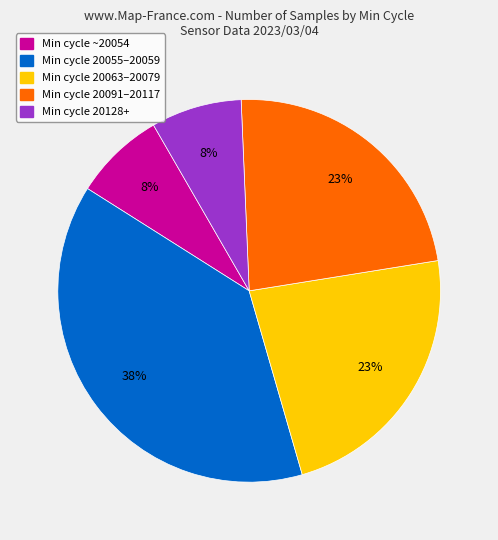

The Min cycle 20055–20059 slice represents 38% of the pie. True or false?

True